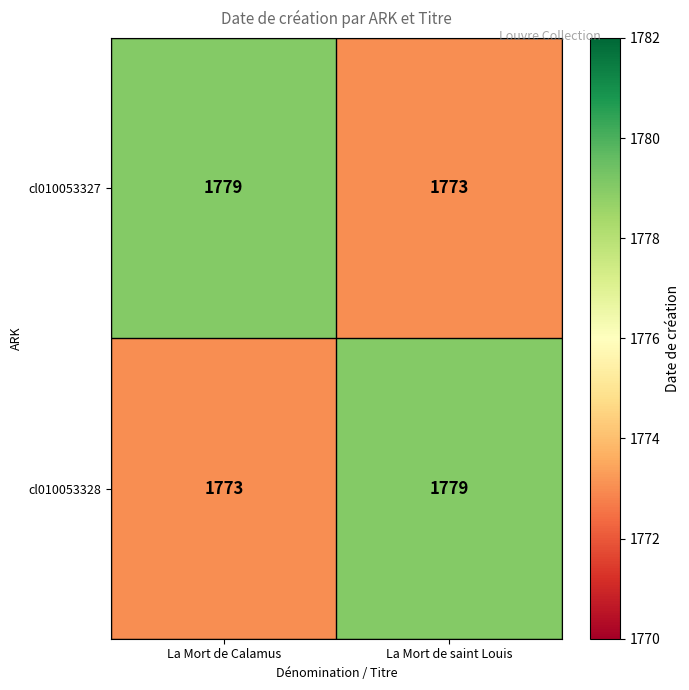

What value does the cl010053328 series have at La Mort de Calamus?

1773